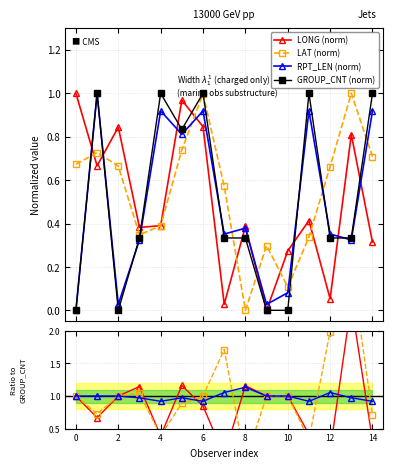

How many times do RPT_LEN (norm) and LAT (norm) cross each other?

9